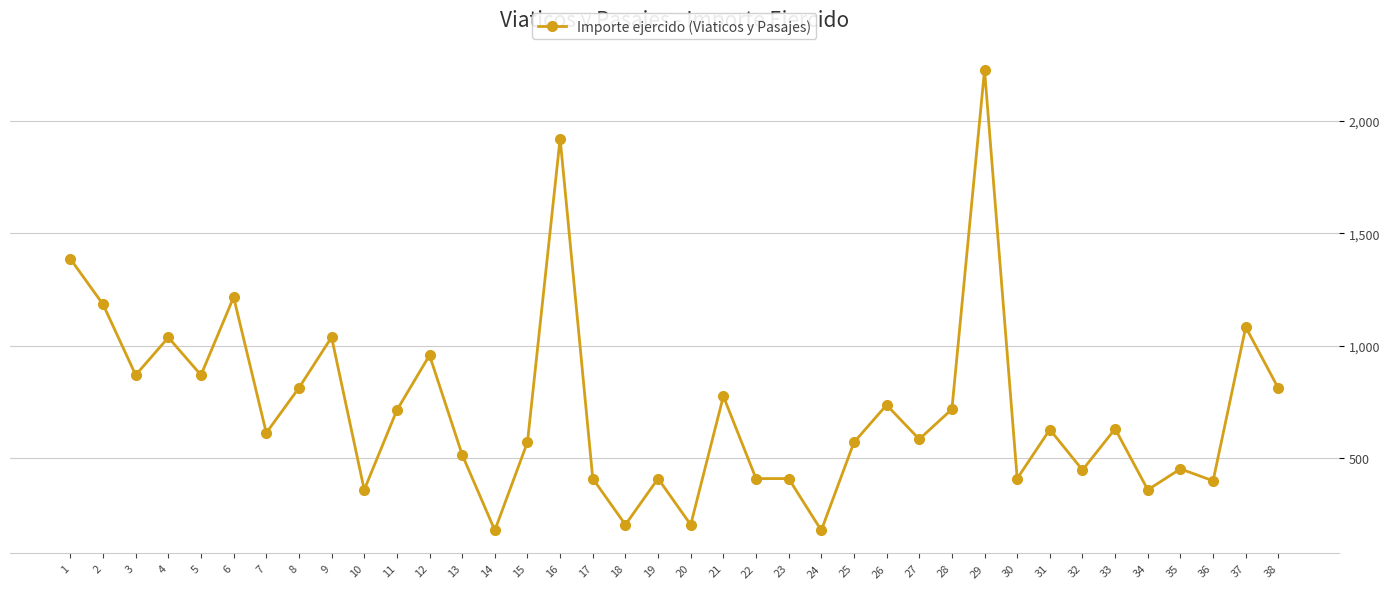

The chart shows a value of 410.0 at 30. True or false?

True